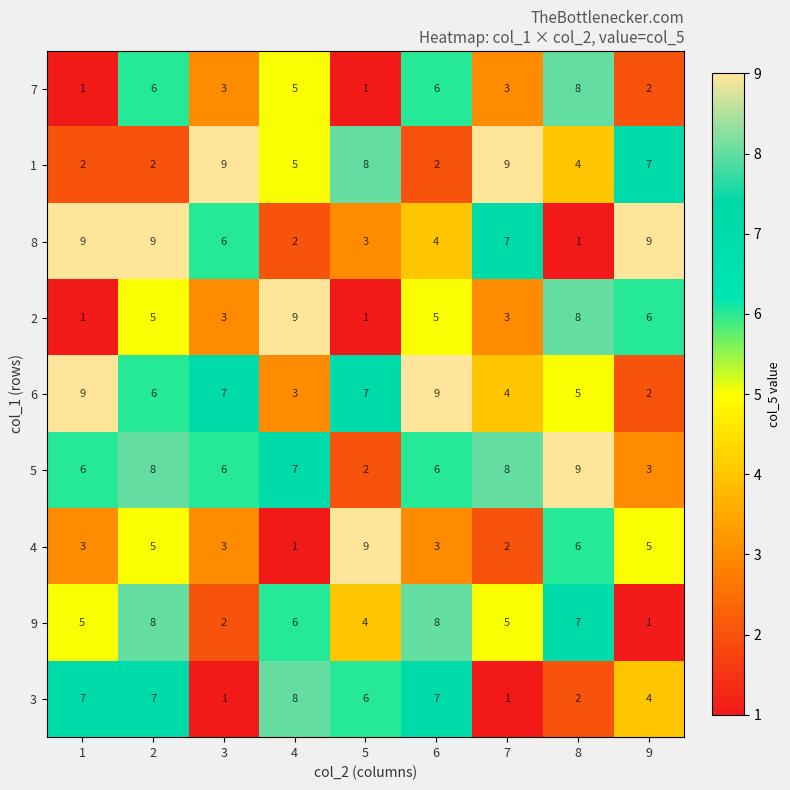

What is the approximate value of 4 at 2?

5